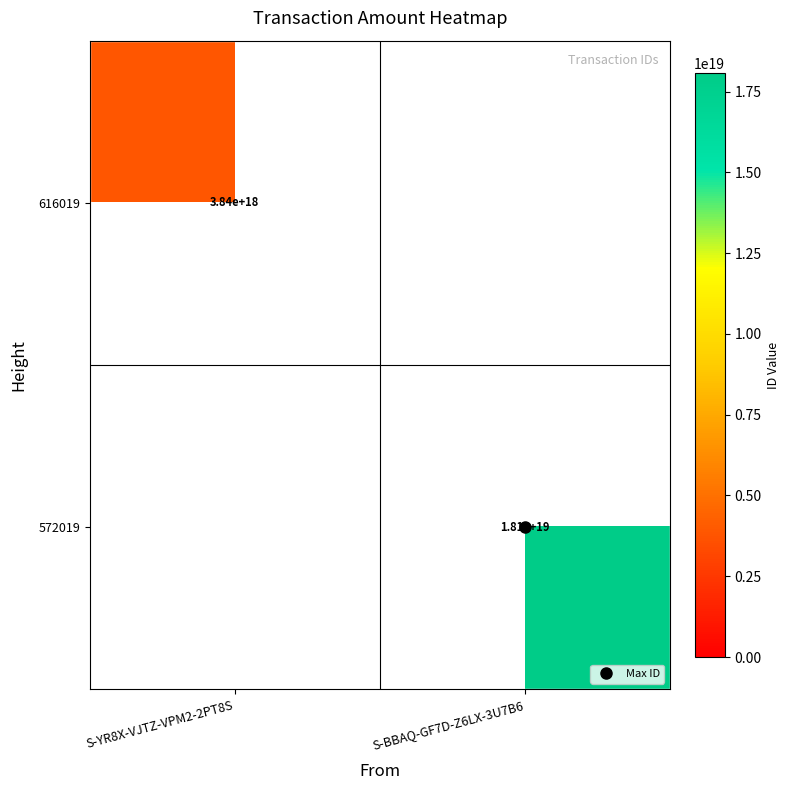

How many values in the 616019 series are below 3836825595029203968?

1